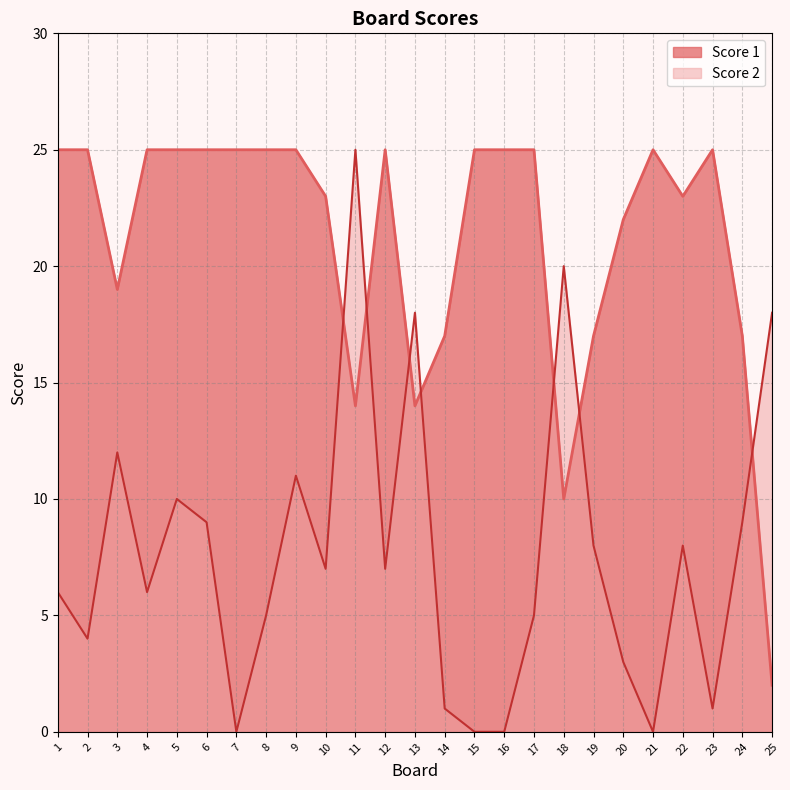

True or false: Score 2 and Score 1 intersect in this chart.

True